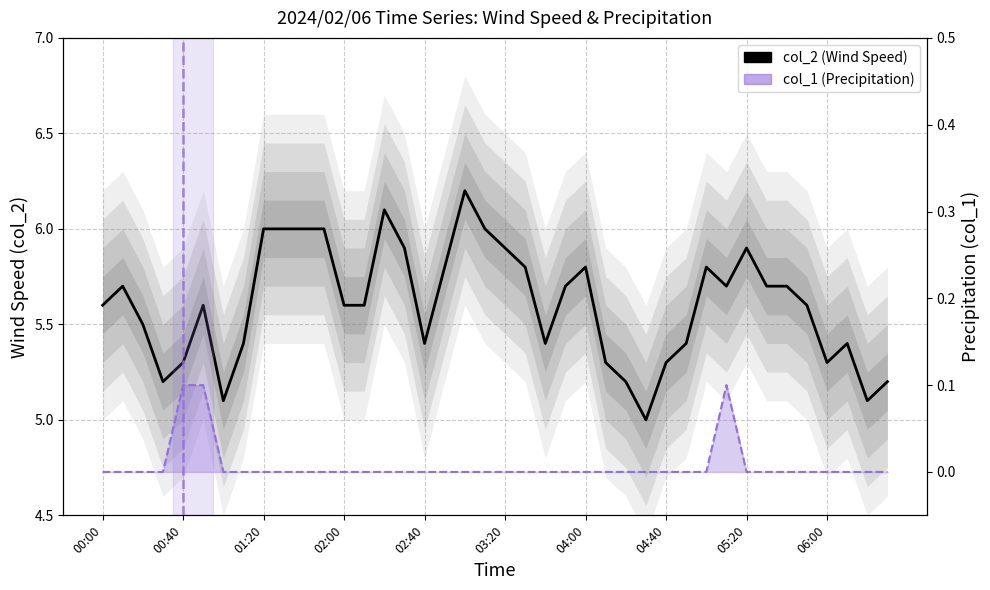

Between 24 and 33, which series saw the biggest shift?

col_2 (Wind Speed)